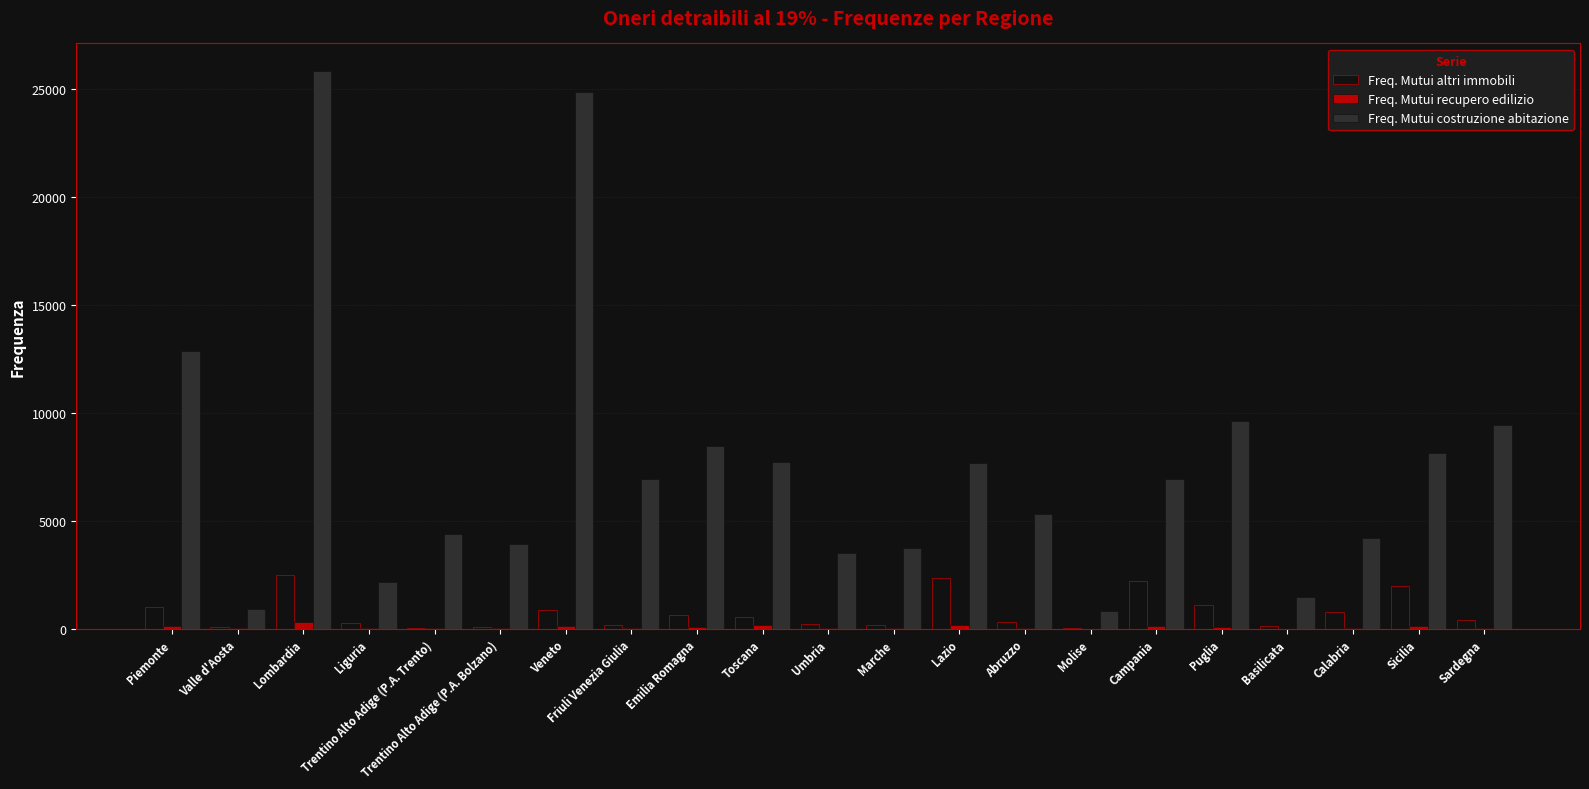

The value of Freq. Mutui altri immobili at Puglia is 1123. True or false?

True